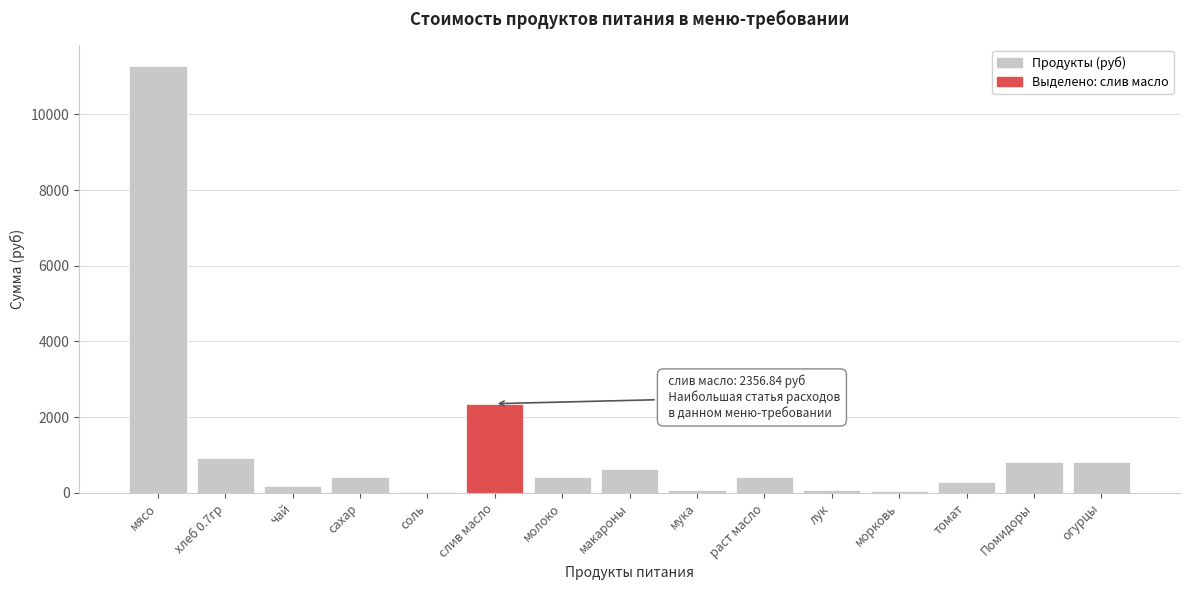

What is the greatest value displayed?

11277.0